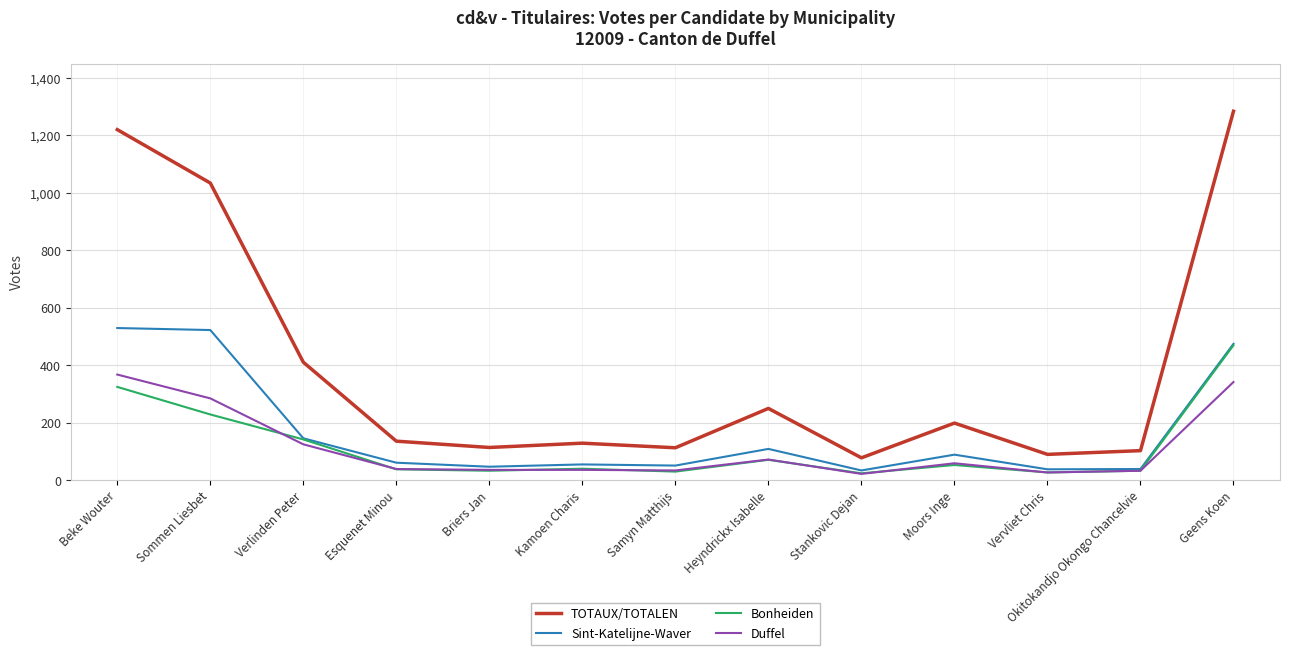

What is the sum of the Duffel values at Moors Inge and Samyn Matthijs?

91